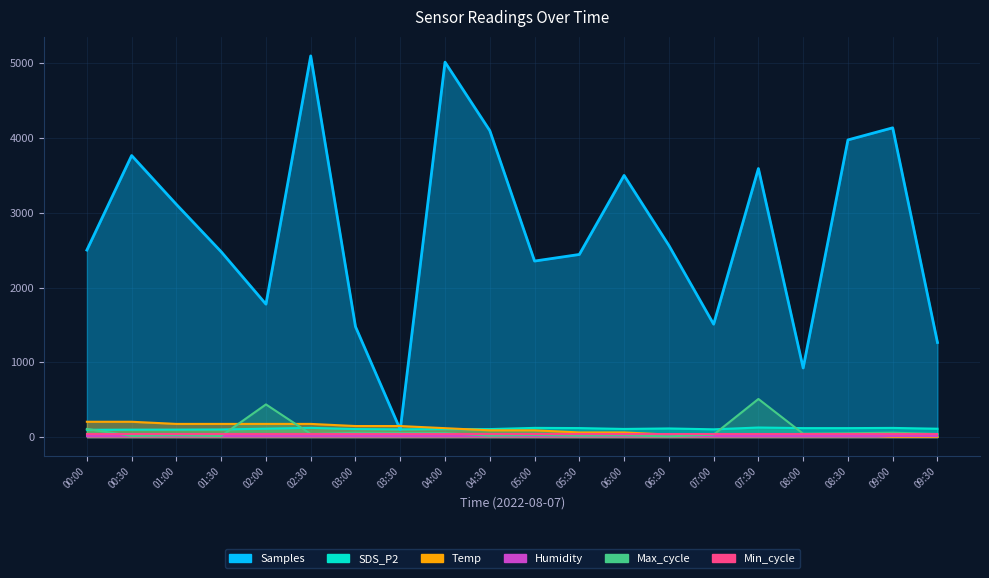

What is the difference between the maximum and minimum values in the Samples series?

5000.0